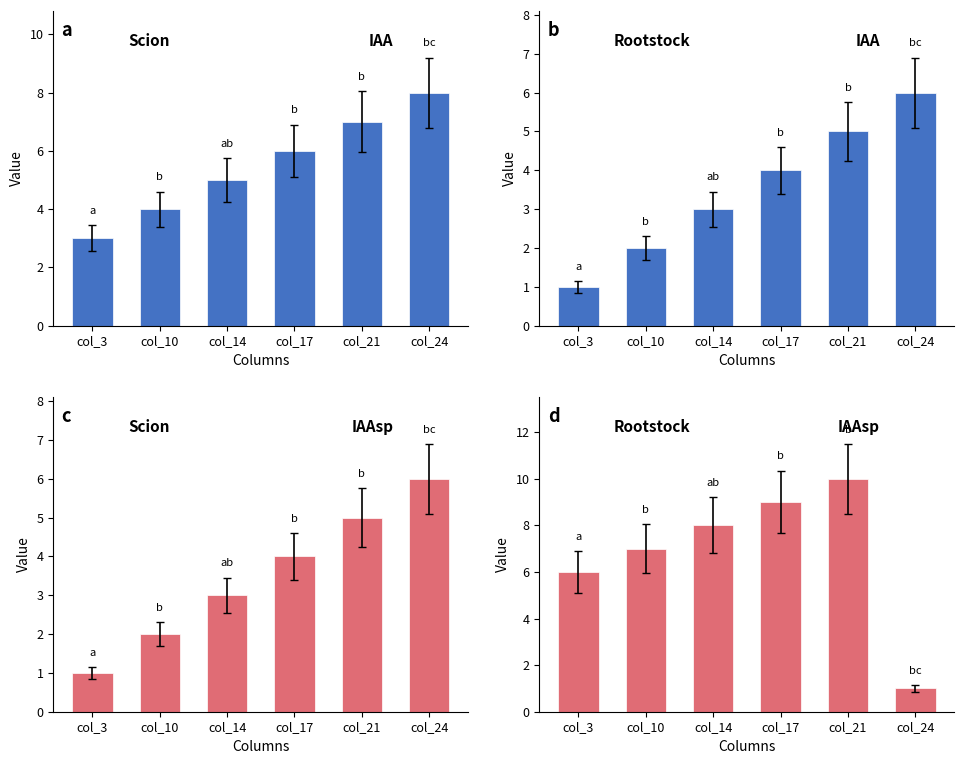

The январь series shows 3 at col_3. True or false?

True